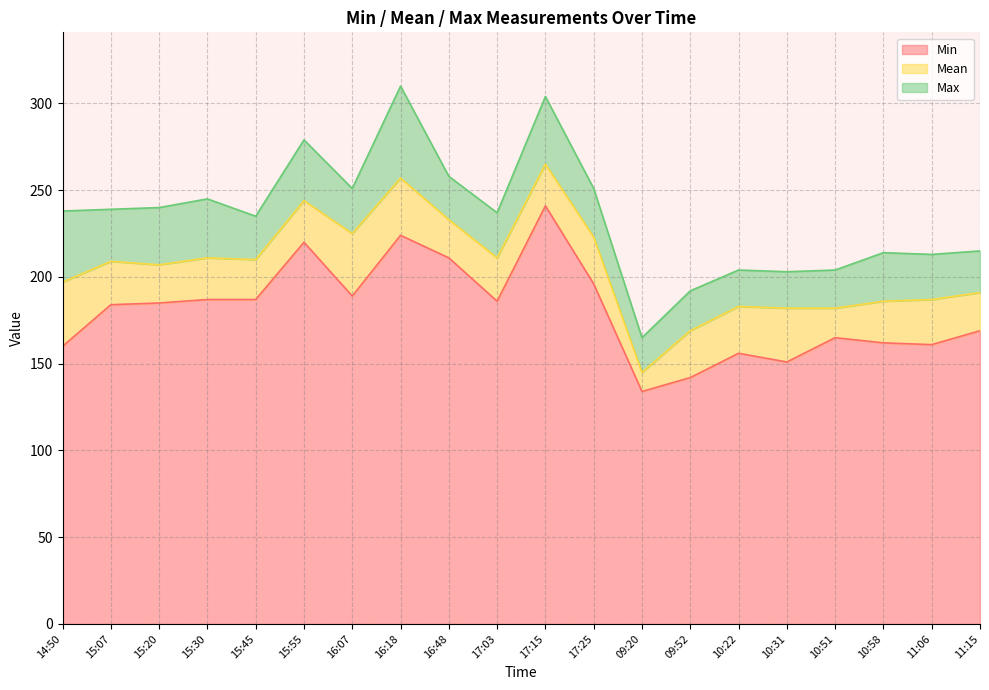

How many values in the Mean series are below 209?

10